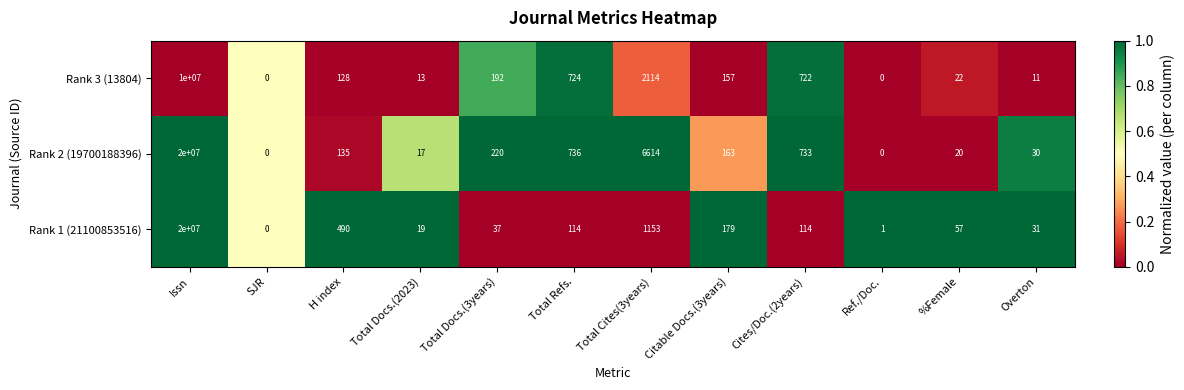

True or false: Rank 1 (21100853516) has a value of 490 at H index.

True